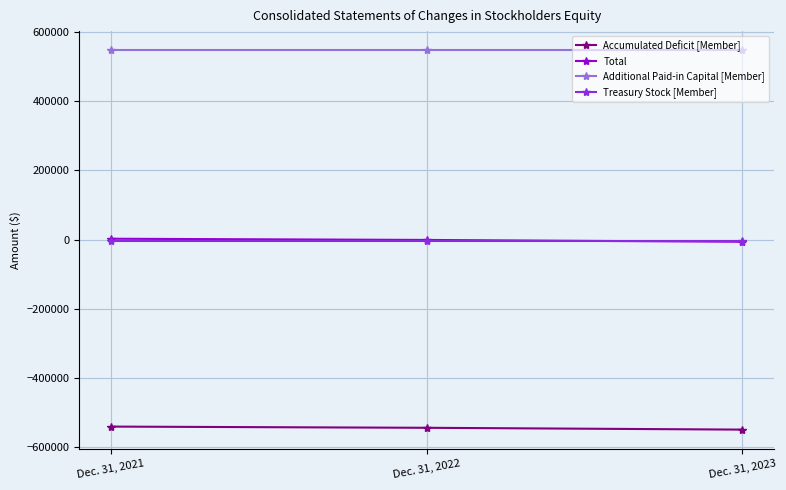

How many lines are shown in the chart?

4